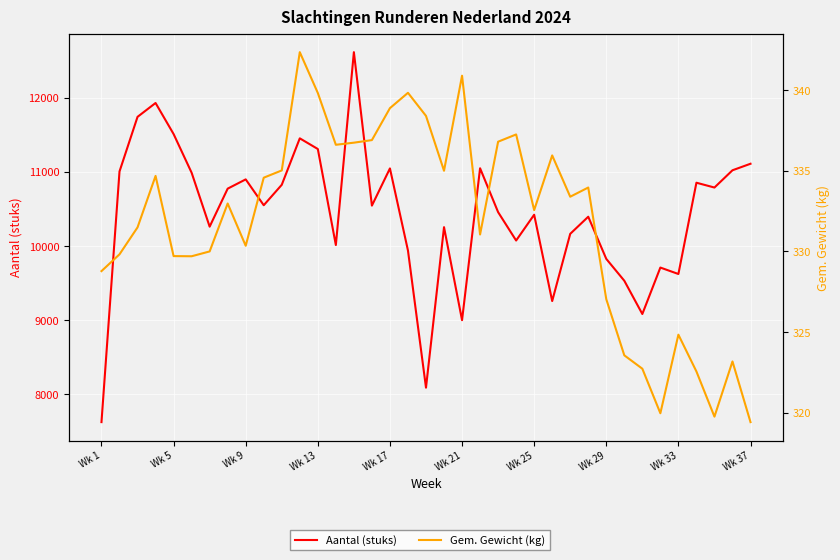

Reading left to right, what are all the values shown in this chart?

Aantal (stuks): 7625.0	11008.0	11745.0	11932.0	11513.0	10991.0	10263.0	10776.0	10901.0	10552.0	10828.0	11455.0	11311.0	10015.0	12618.0	10547.0	11049.0	9941.0	8090.0	10256.0	9001.0	11051.0	10459.0	10076.0	10424.0	9259.0	10166.0	10397.0	9828.0	9533.0	9084.0	9711.0	9624.0	10856.0	10791.0	11024.0	11112.0
Gem. Gewicht (kg): 328.8	329.8	331.5	334.7	329.7	329.7	330.0	333.0	330.4	334.6	335.0	342.4	339.8	336.6	336.7	336.9	338.9	339.8	338.4	335.0	340.9	331.1	336.8	337.2	332.6	335.9	333.4	334.0	327.0	323.6	322.7	320.0	324.8	322.6	319.8	323.2	319.4